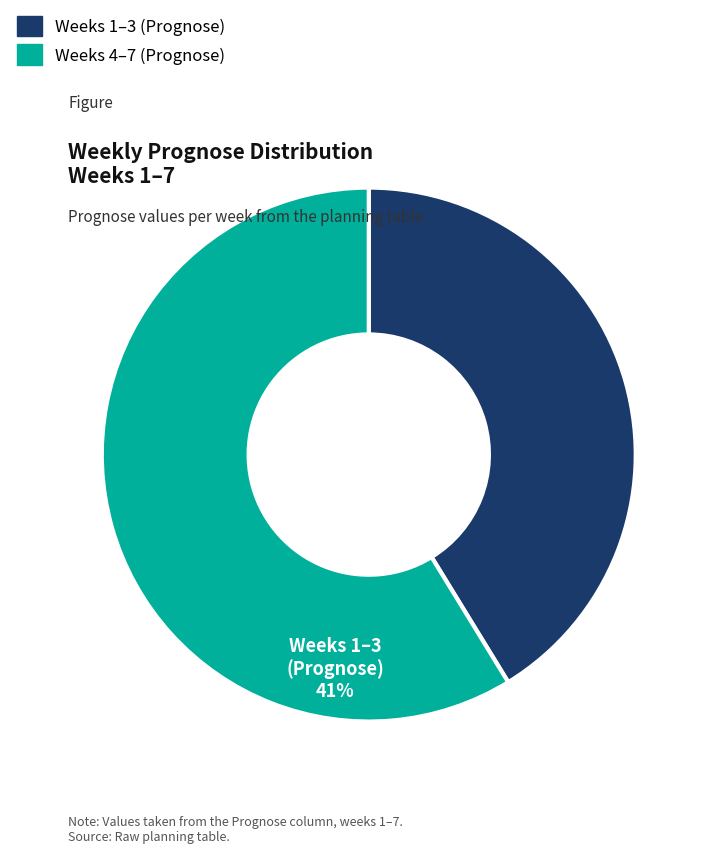

Is there a majority slice in this chart?

Yes